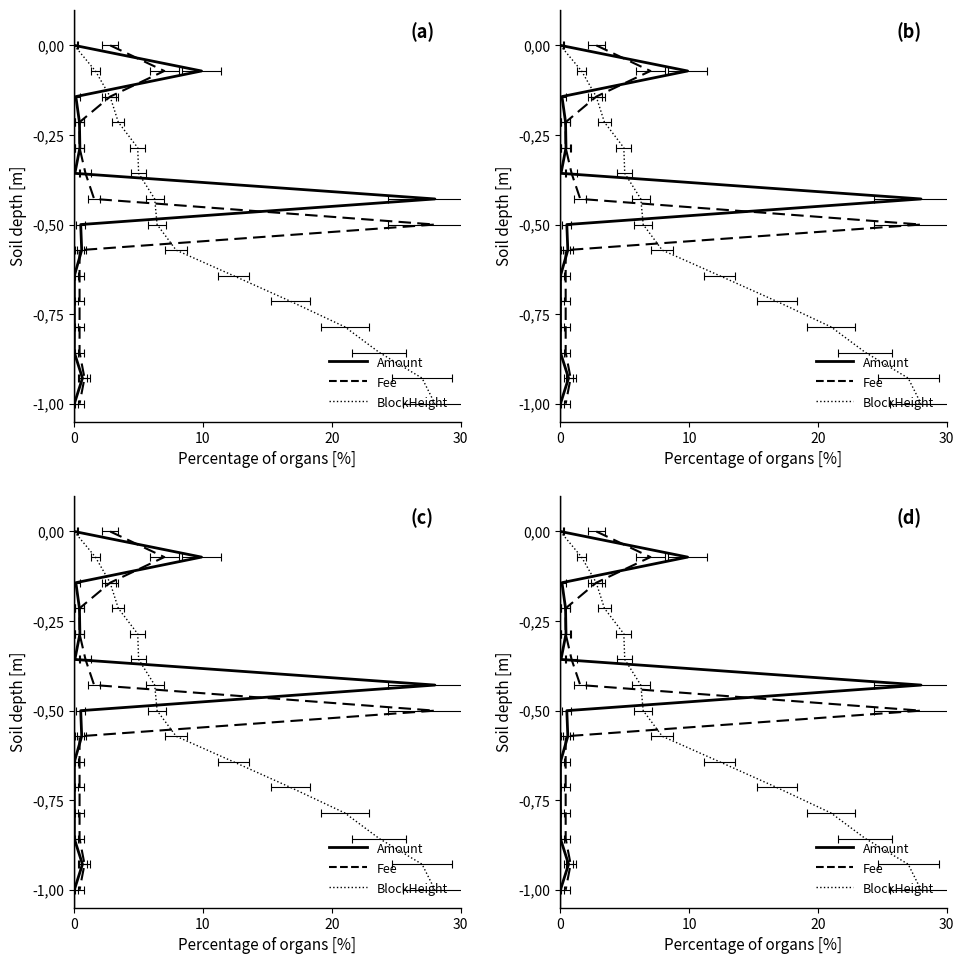

How many negative values does the Fee series have?

14